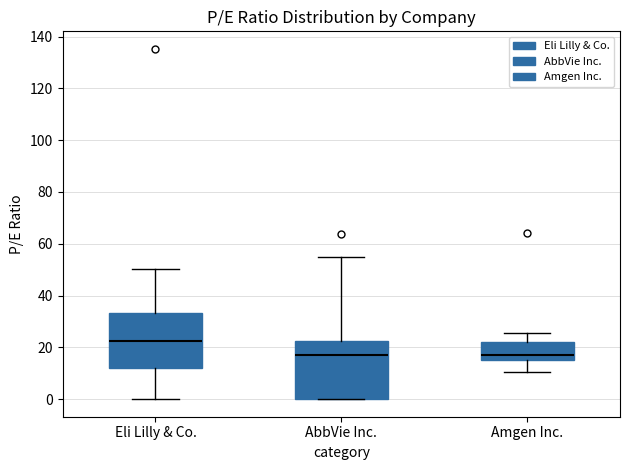

Which box's median line is the highest?

Eli Lilly & Co.